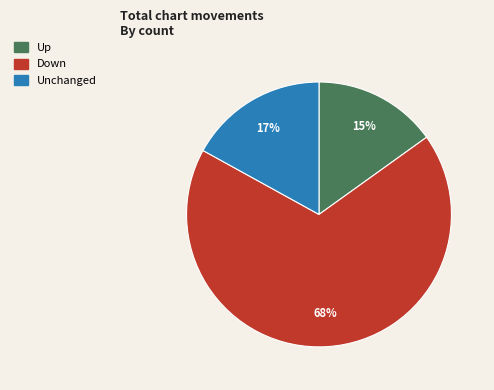

Does any single category account for the majority?

Yes